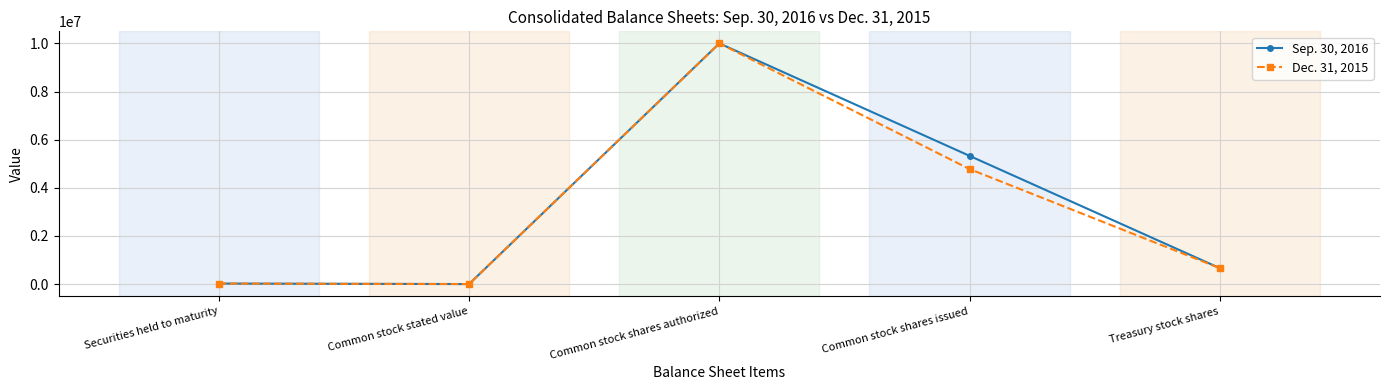

At Common stock shares issued, list the series in order from smallest to largest.

Dec. 31, 2015, Sep. 30, 2016